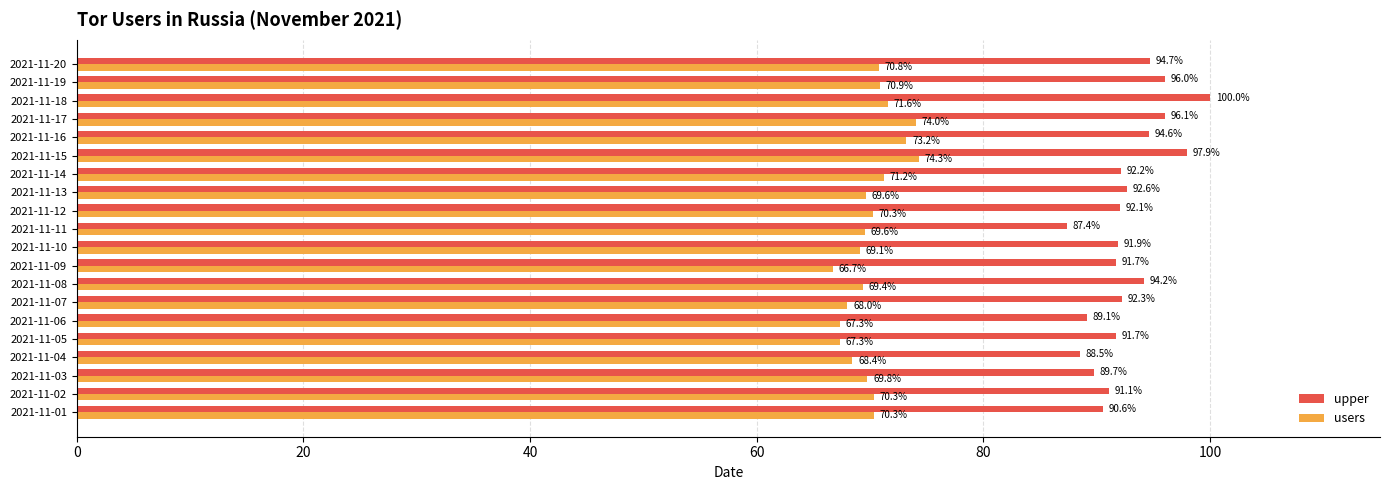

What is the spread (max minus min) of values at 2021-11-13?

23.0